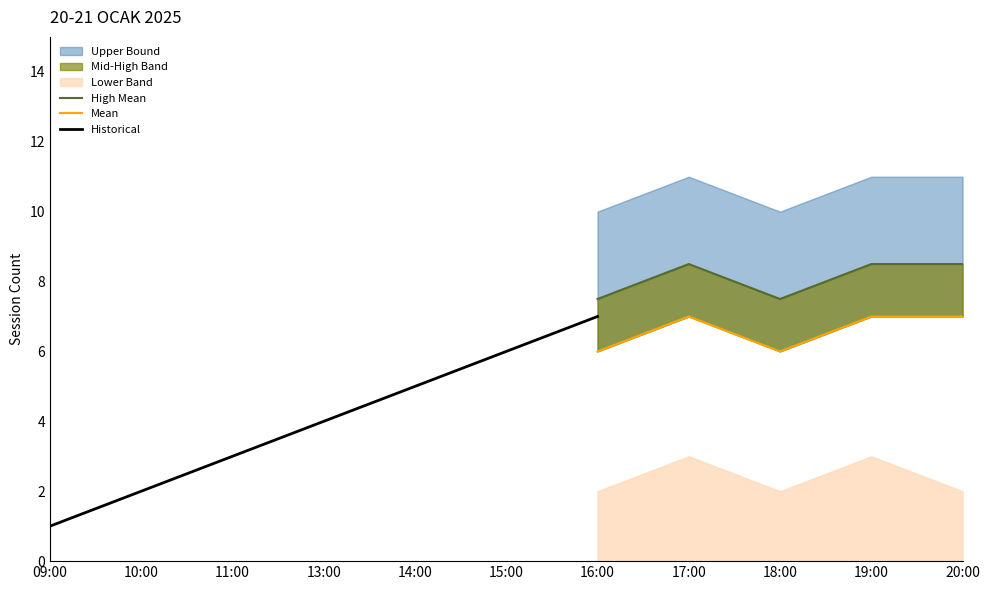

What is the label of the 5th point from the left?

14:00